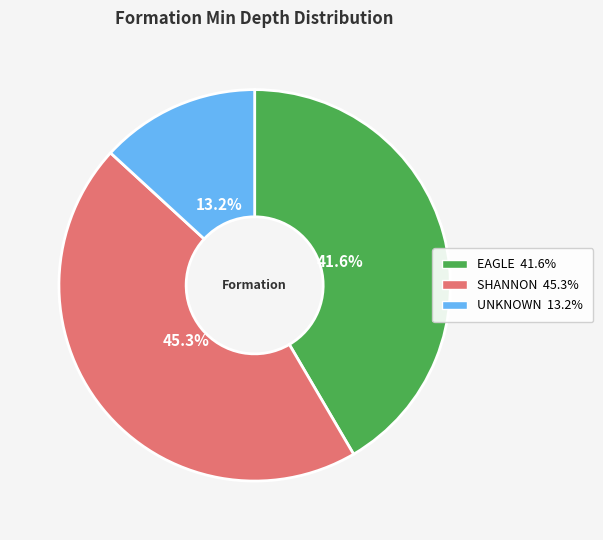

How many slices are in this pie chart?

3